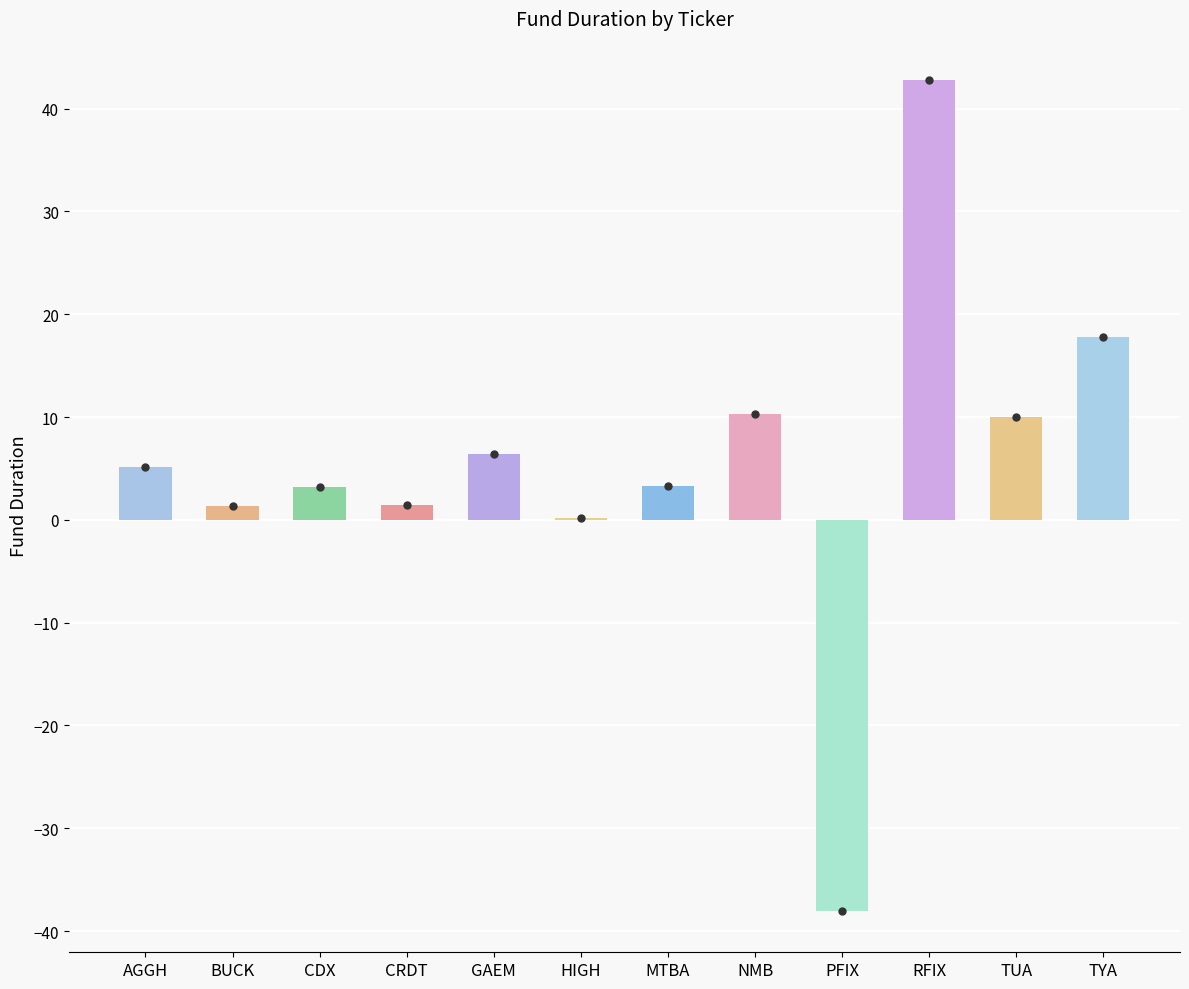

The value at BUCK is 1.3. True or false?

True